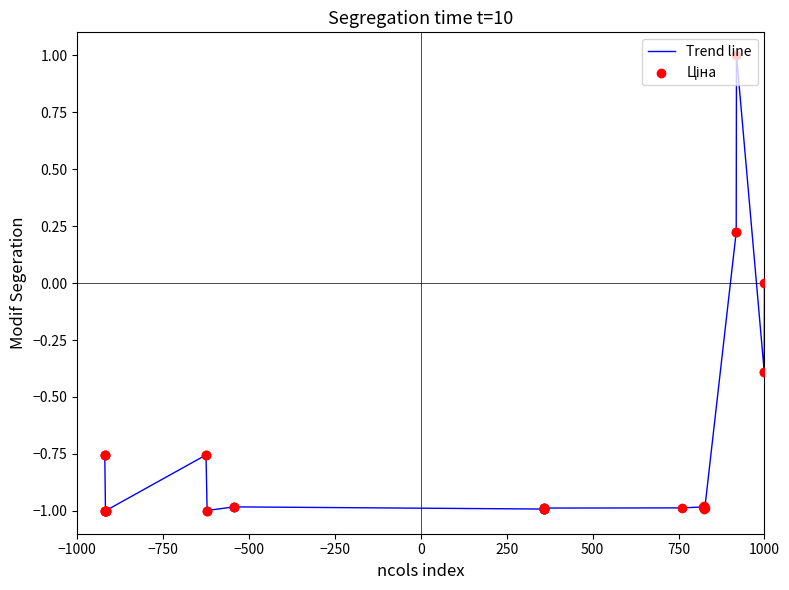

What is the difference between the maximum and minimum values?

2.0